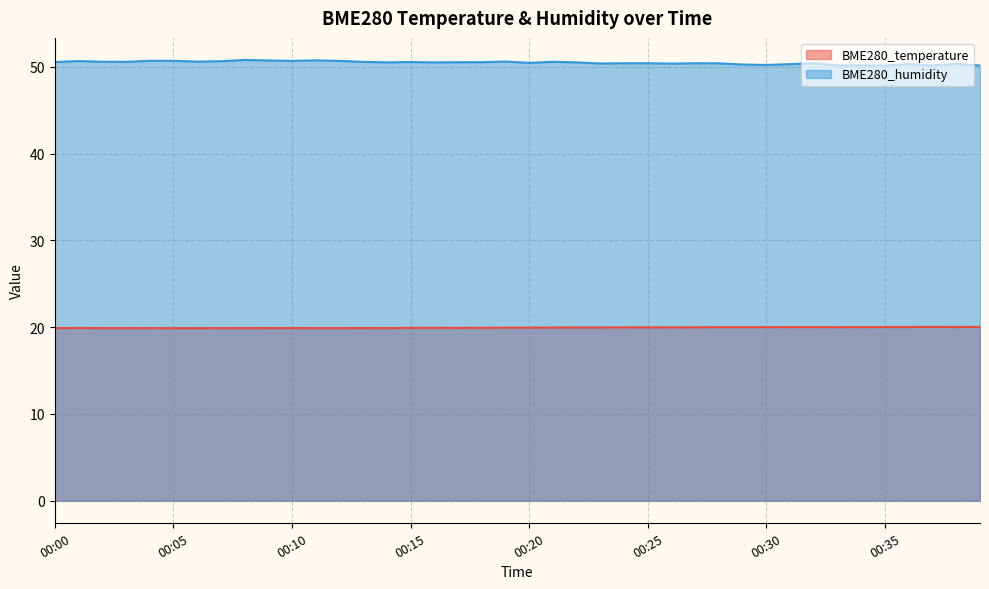

How many BME280_humidity values are between 50 and 51?

40